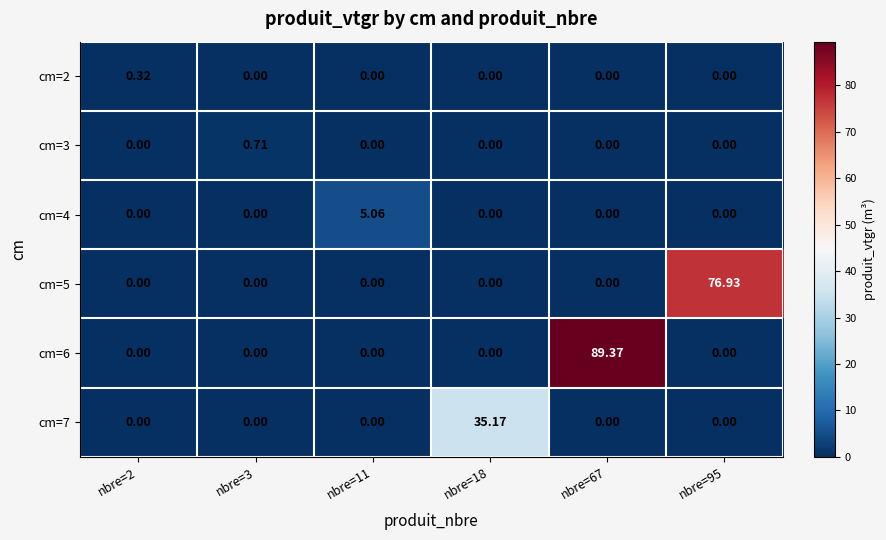

Which series has the widest spread of values?

cm=6